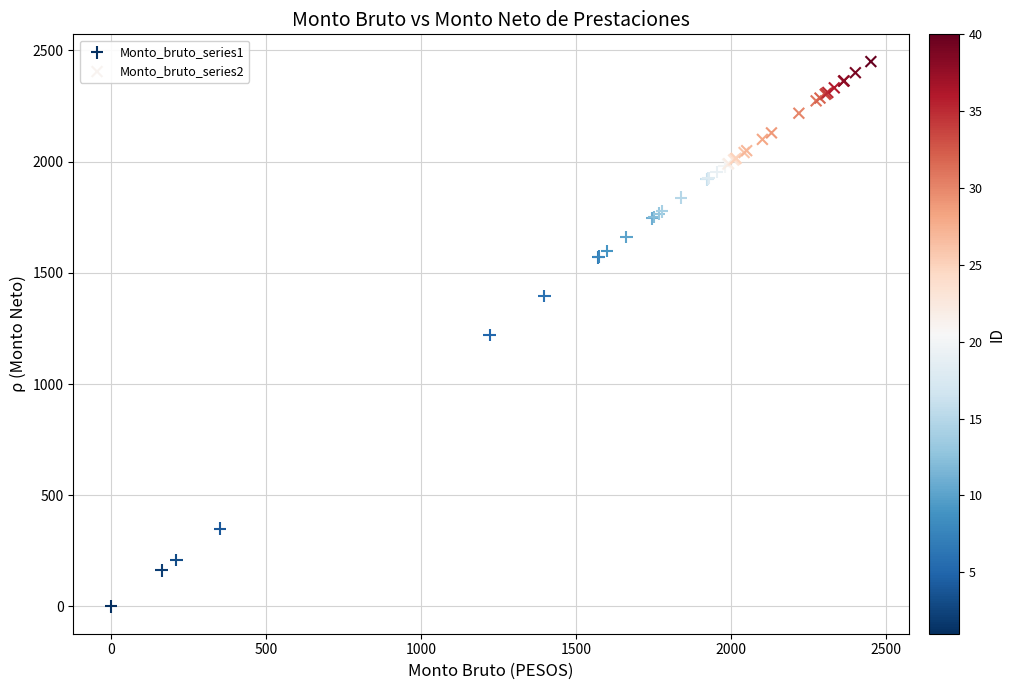

Which series has the widest spread of Y values?

Monto_bruto_series1